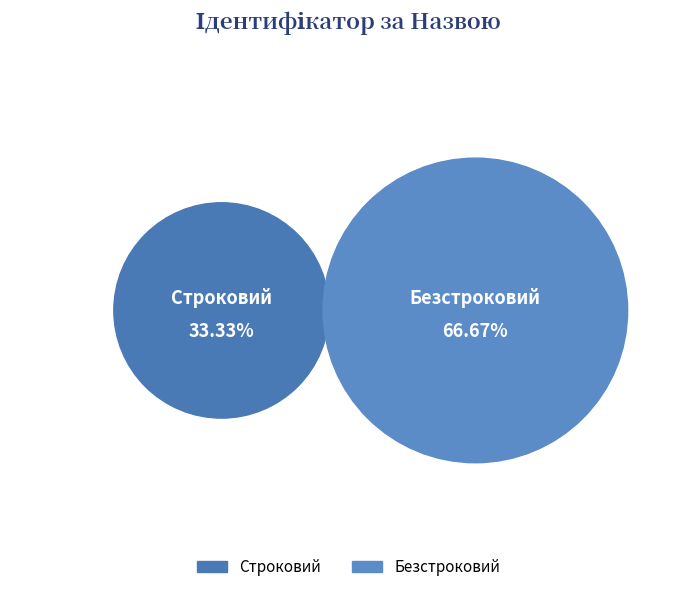

What is the total percentage of Безстроковий and Строковий?

100.0%